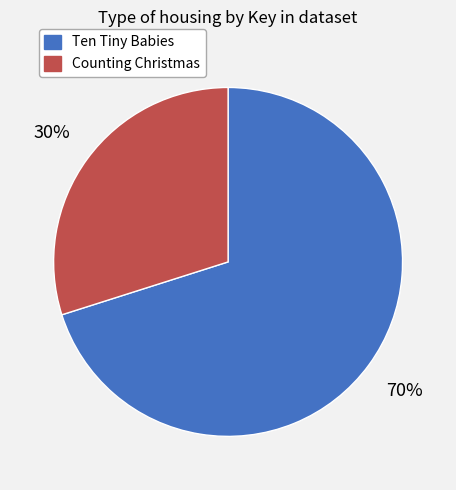

Is there a majority slice in this chart?

Yes